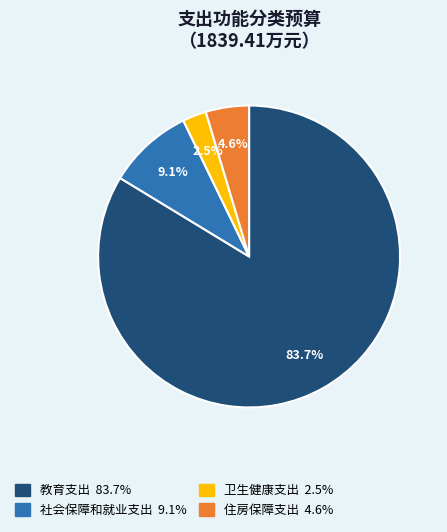

Between 教育支出 and 社会保障和就业支出, which is larger?

教育支出